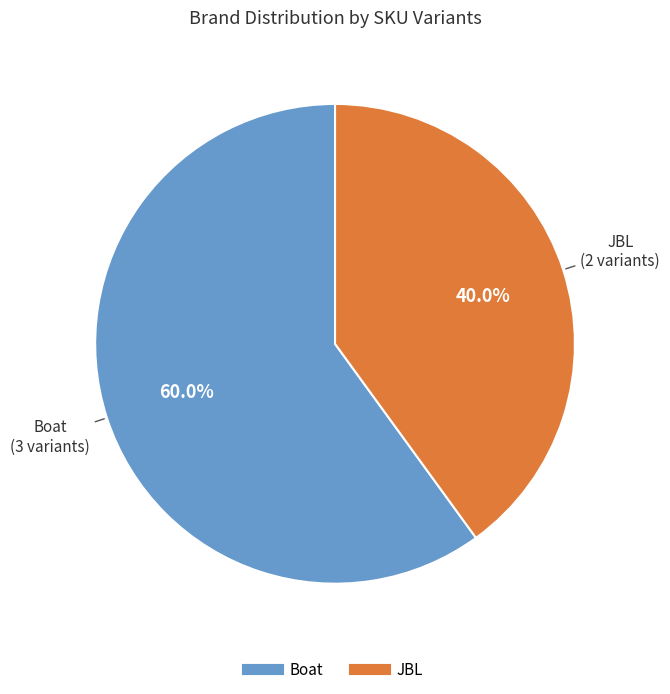

To the nearest percent, what percentage of the pie is Boat?

60%